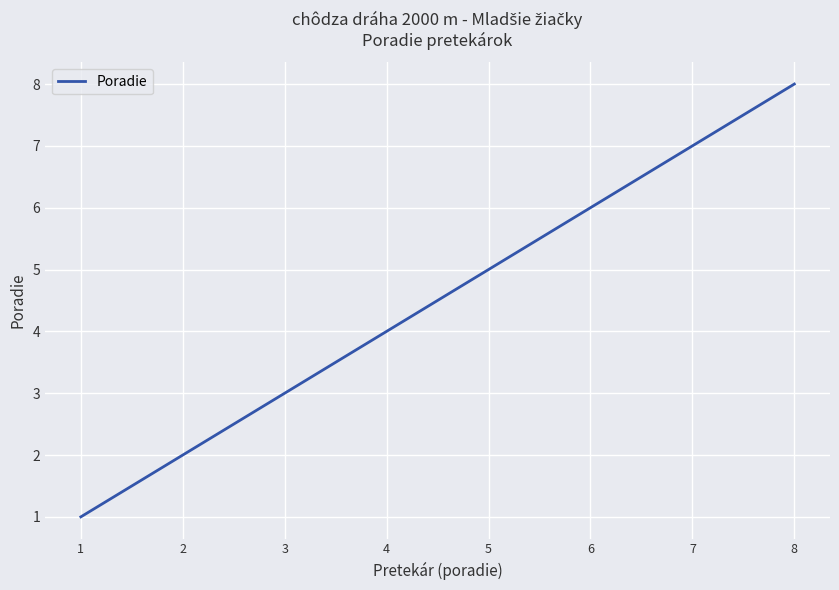

What is the change in value from 2 to 7?

+5